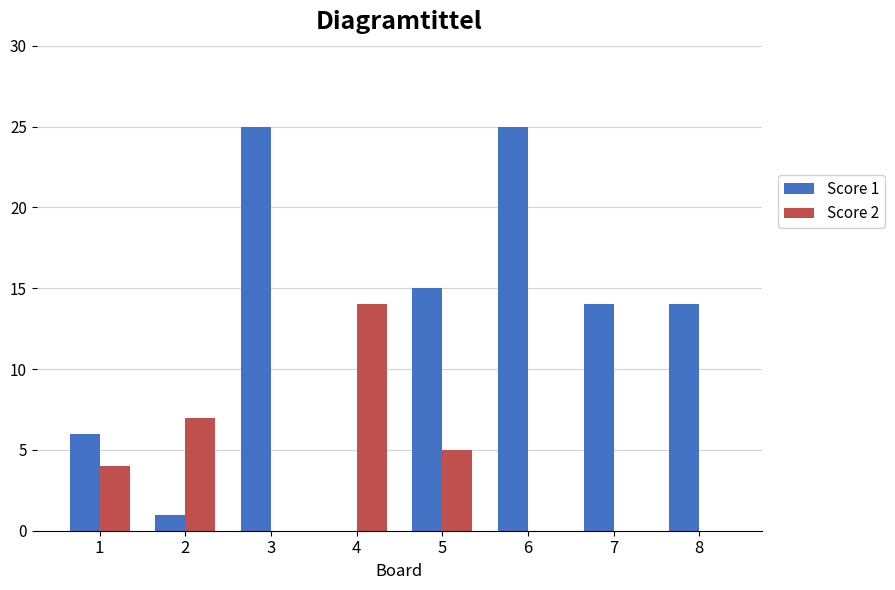

At which label does Score 2 reach its peak?

4